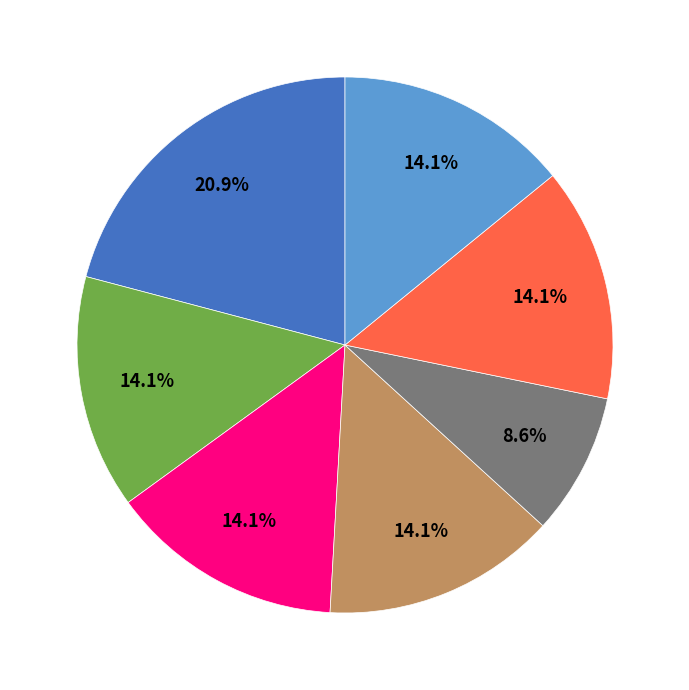

Does any single category account for the majority?

No